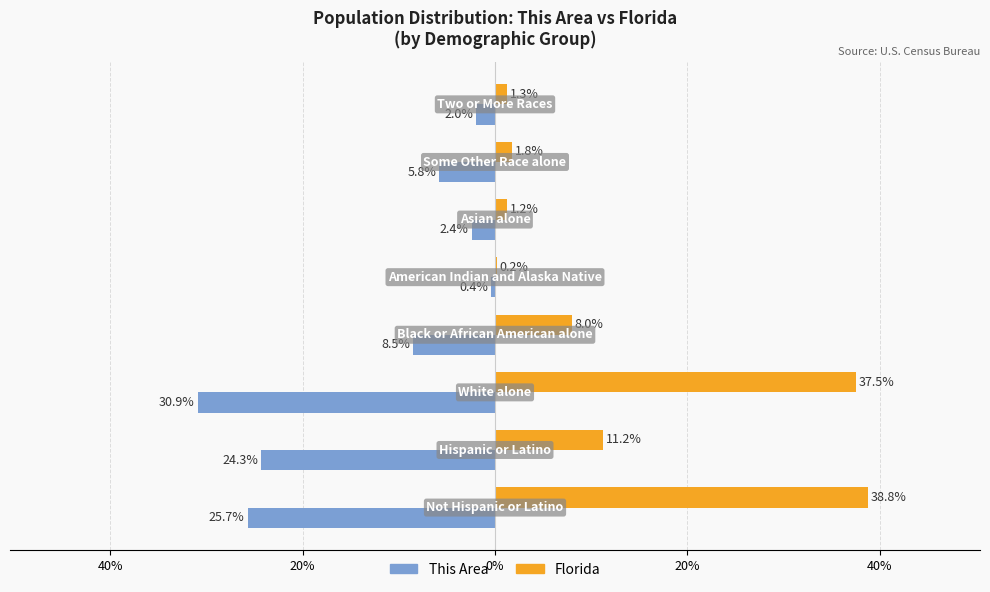

What is the average value of the Florida series?

12.5